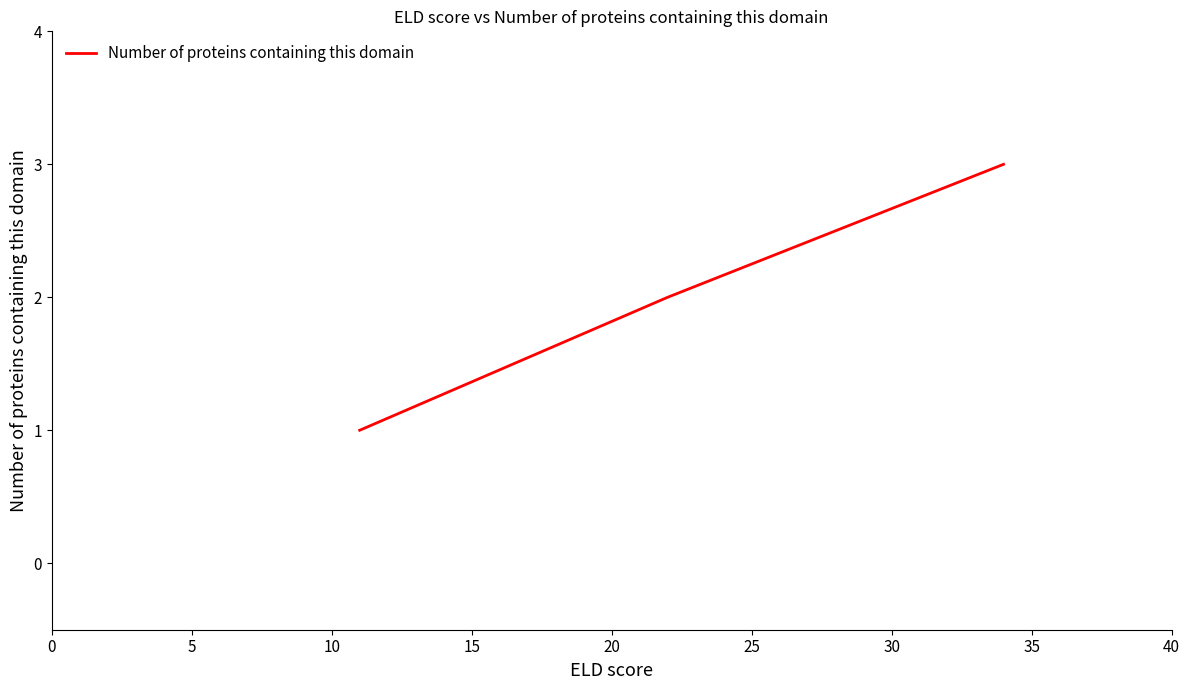

What is the maximum value shown in the chart?

3